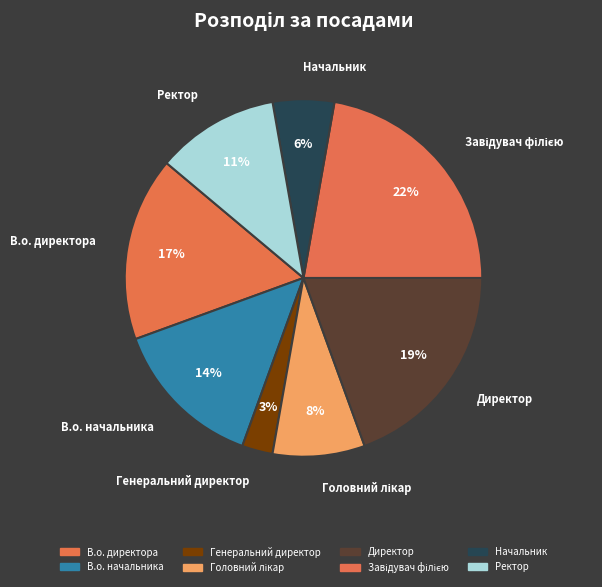

Count the number of slices in the pie.

8